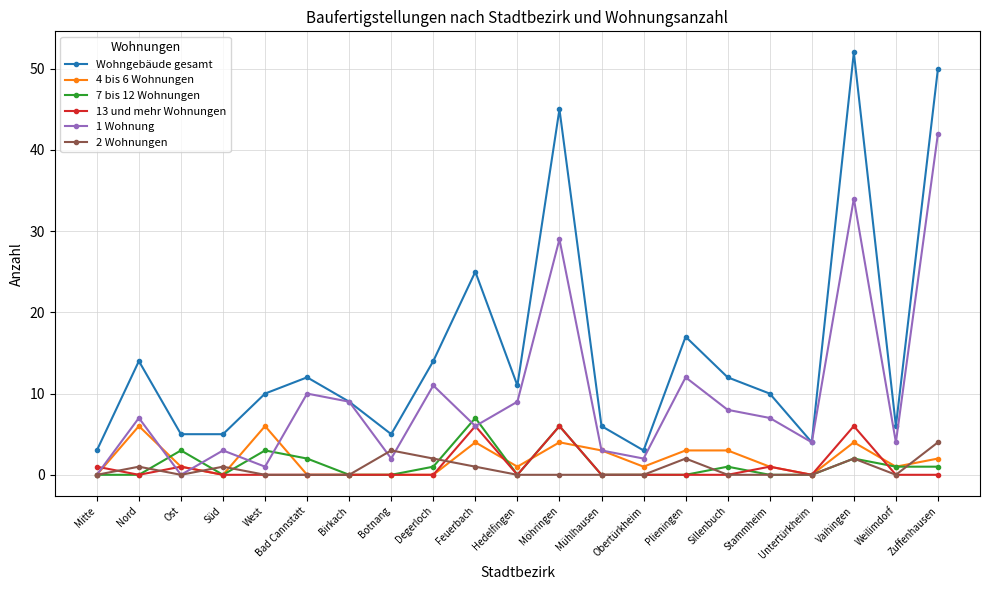

Is the value of 7 bis 12 Wohnungen at Hedelfingen greater than the value of Wohngebäude gesamt at Vaihingen?

No